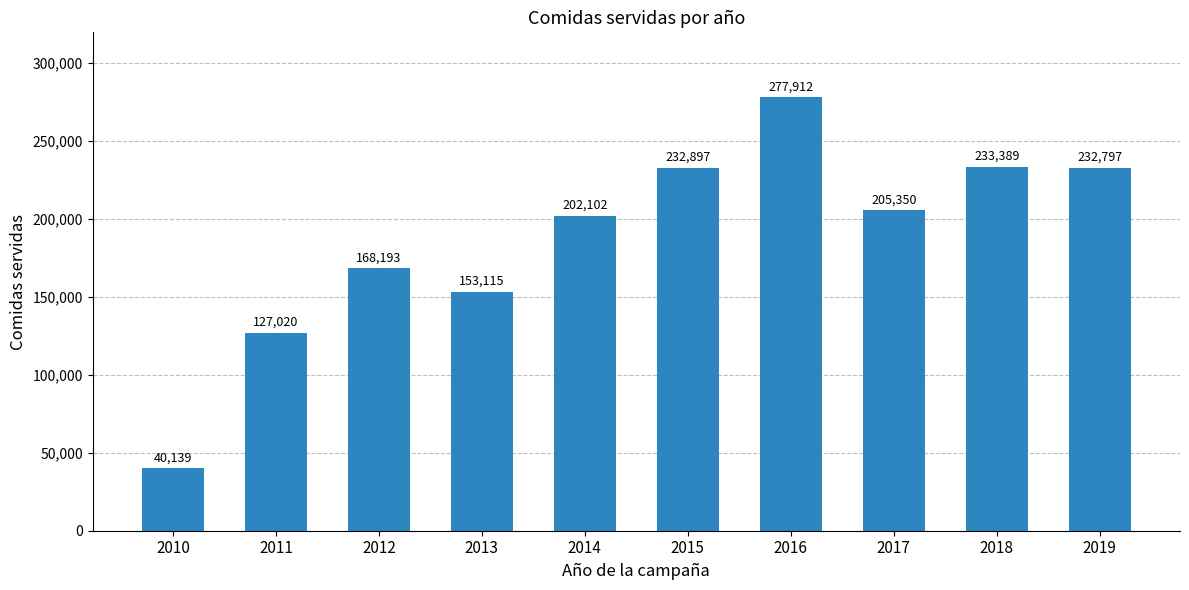

List the labels in order of value, smallest first.

2010, 2011, 2013, 2012, 2014, 2017, 2019, 2015, 2018, 2016